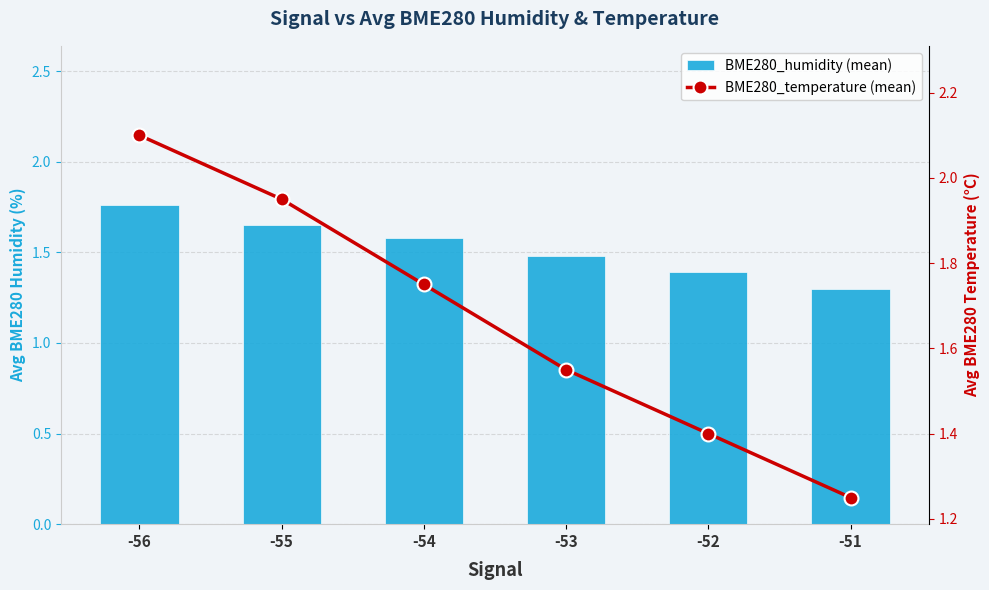

What are all the series names shown in the legend?

BME280_humidity (mean), BME280_temperature (mean)